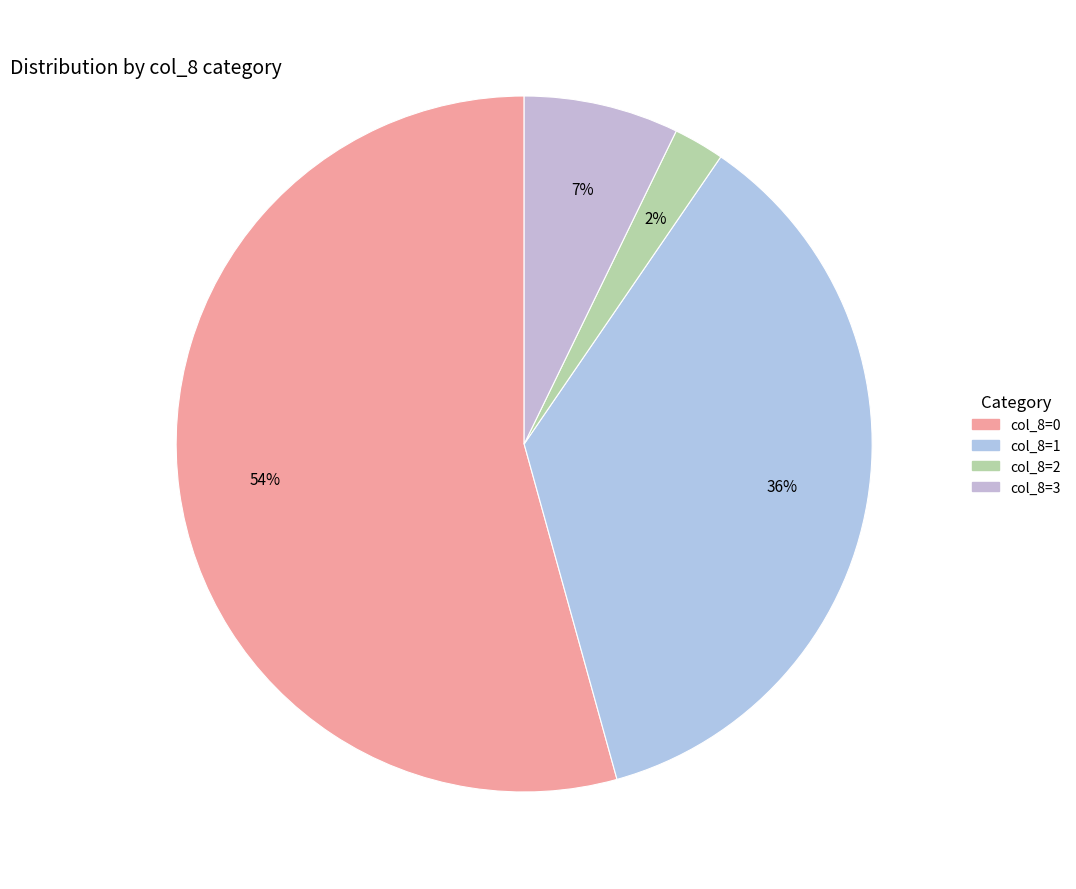

How many slices are in this pie chart?

4